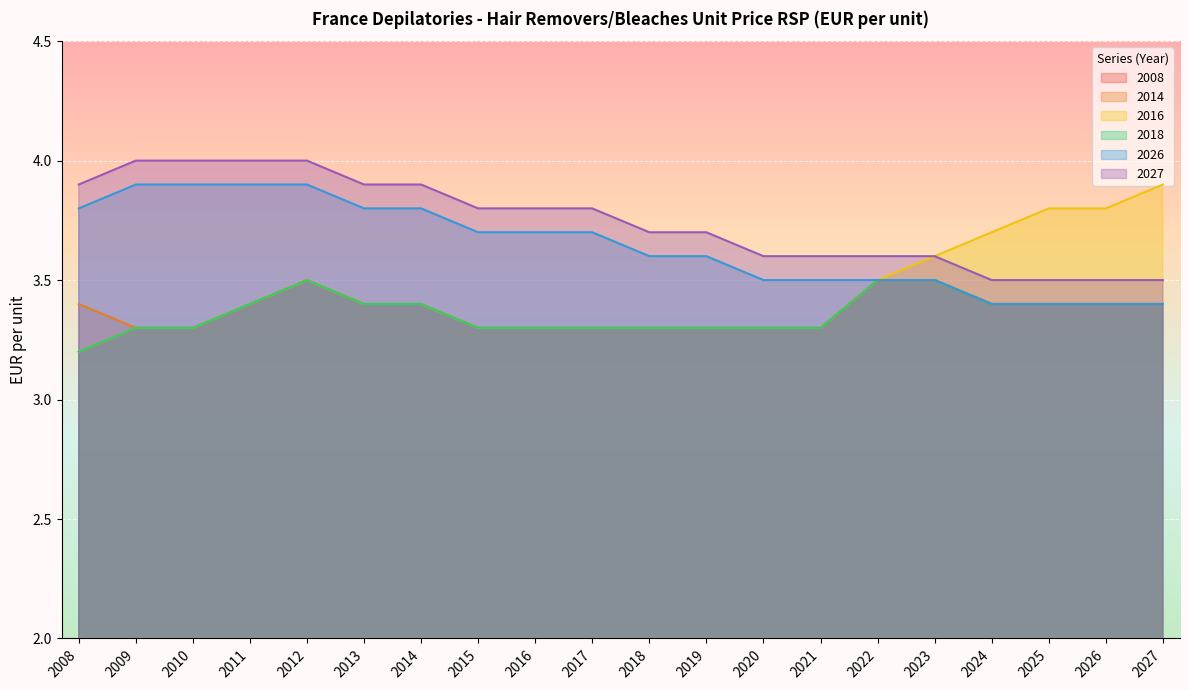

Where is 2018 nearest to the value 3?

2008